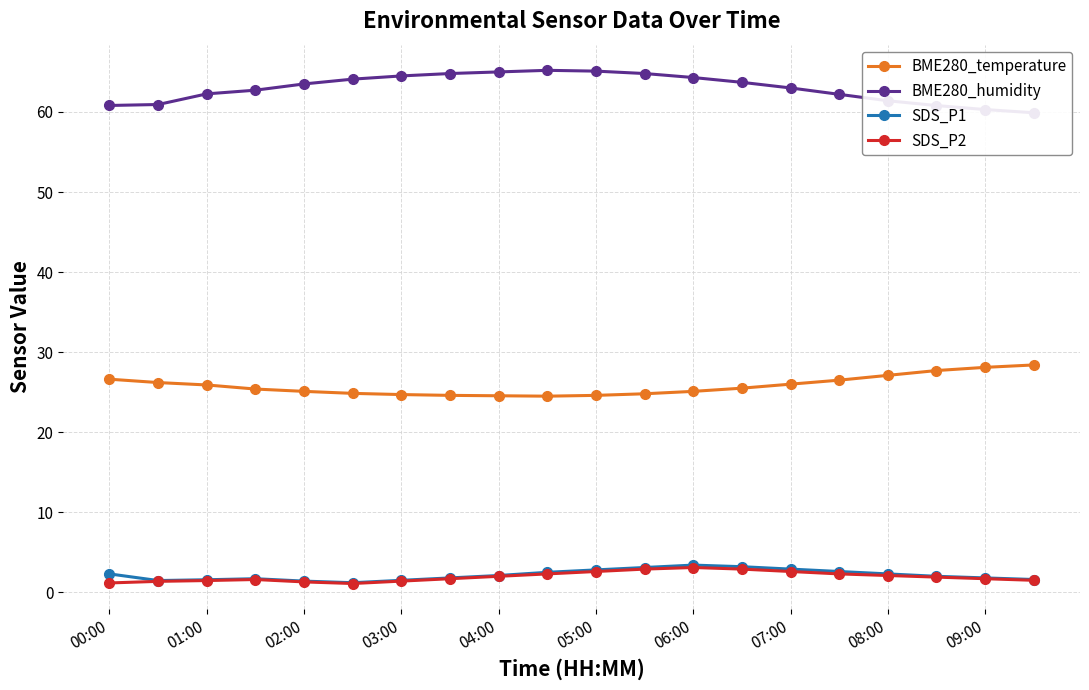

How many values in the SDS_P1 series exceed 2?

10